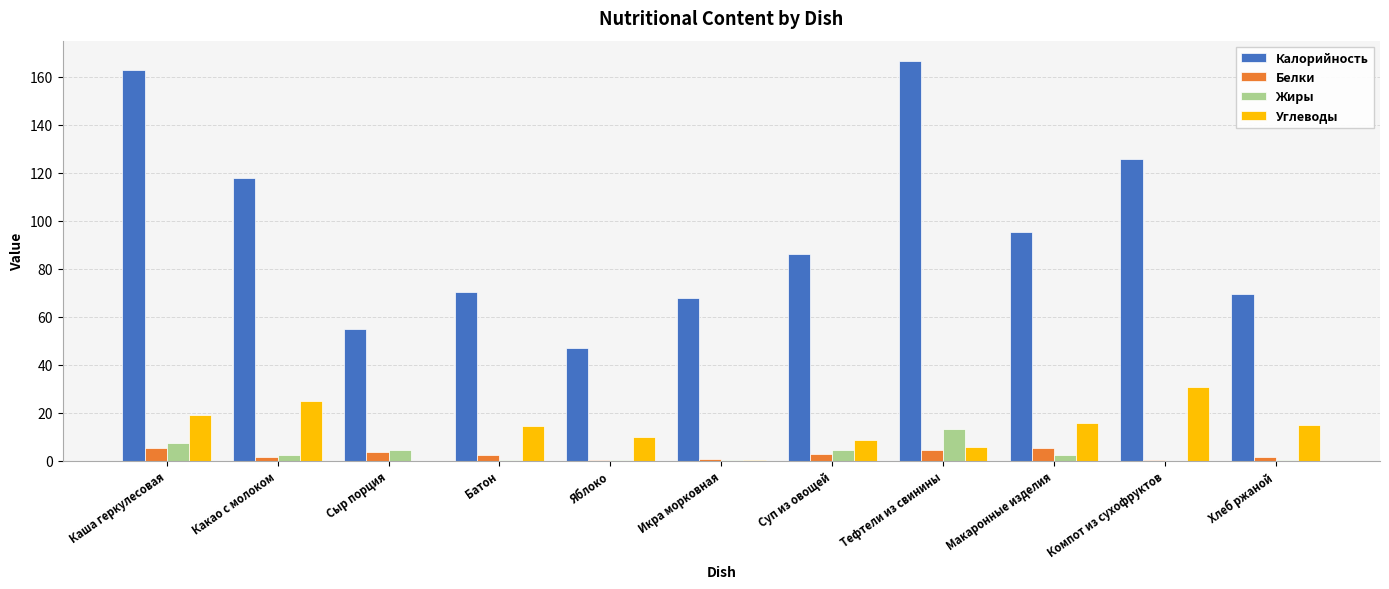

What are all the series names shown in the legend?

Калорийность, Белки, Жиры, Углеводы